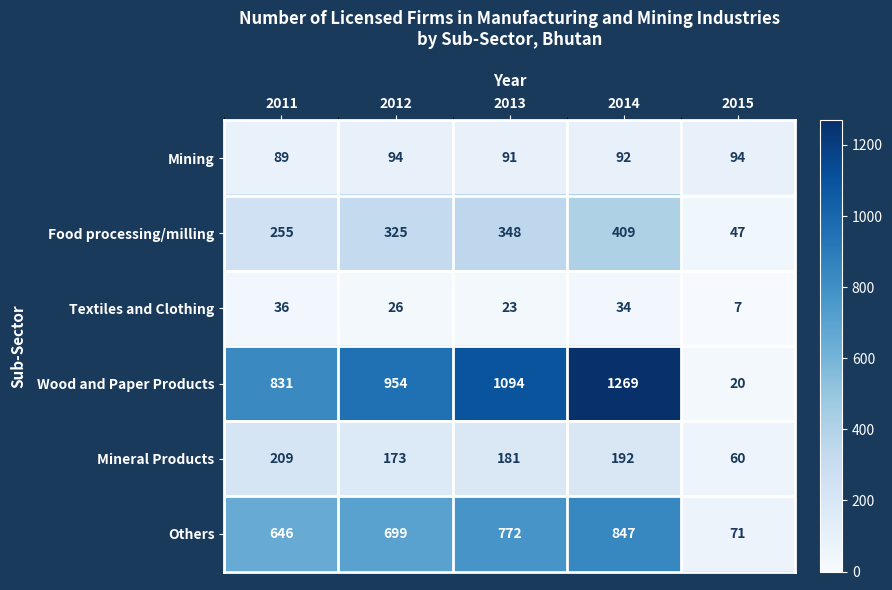

How many data points does each series have?

5